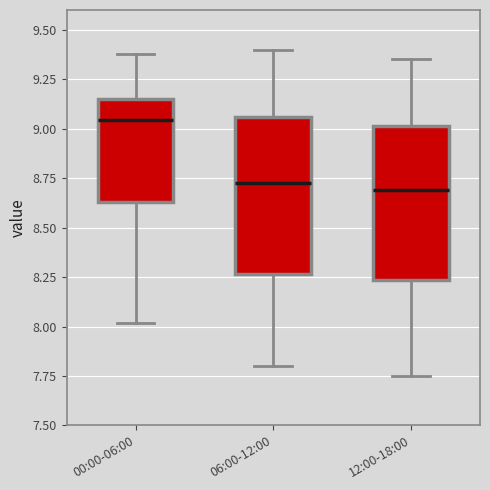

Reading left to right, transcribe this box plot: for each box, give where its median line is, the range the box spans, and where its two whiskers end, as read against the y-axis. The values are not printed on the chart, so give them approximately, as read against the axis.

00:00-06:00: median 9.05, box 8.65 to 9.15, whiskers 8.00 to 9.40
06:00-12:00: median 8.75, box 8.25 to 9.05, whiskers 7.80 to 9.40
12:00-18:00: median 8.70, box 8.25 to 9.00, whiskers 7.75 to 9.35